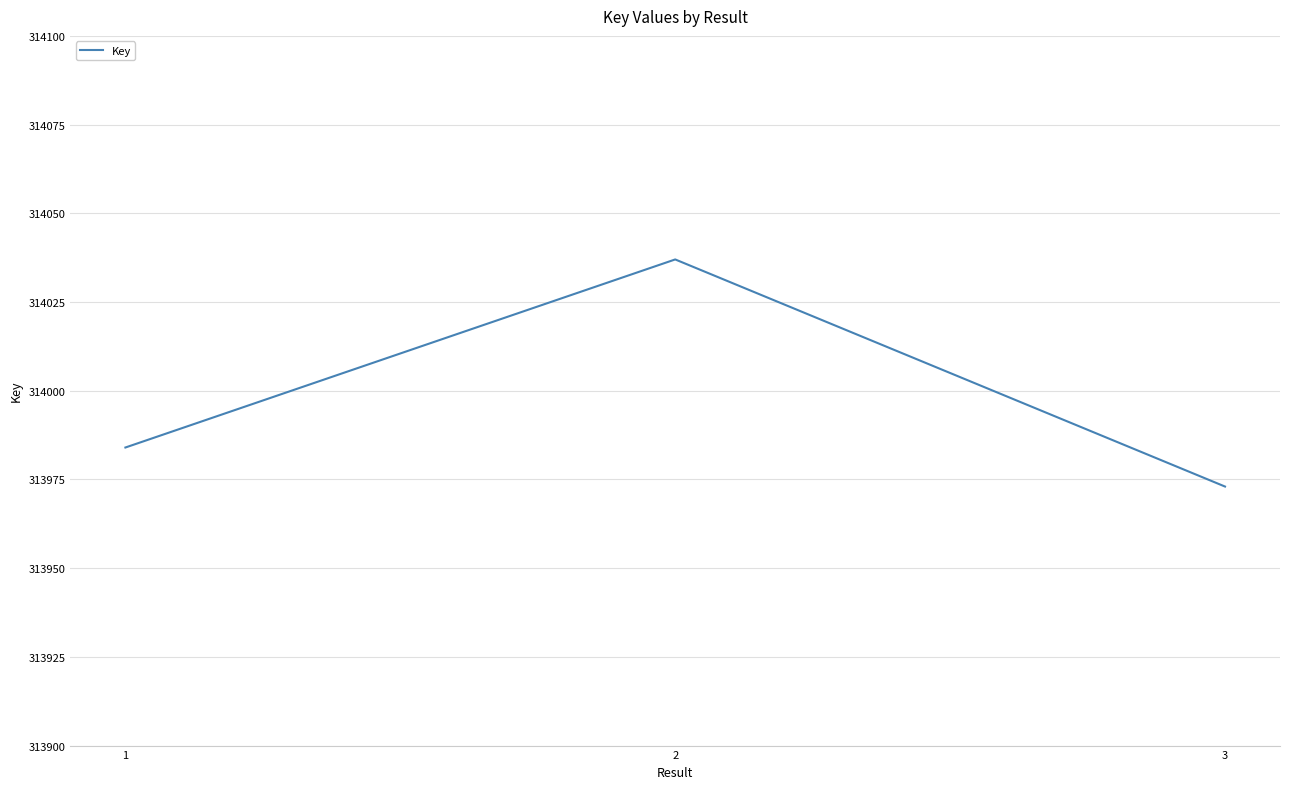

Between 1 and 3, which is larger?

1